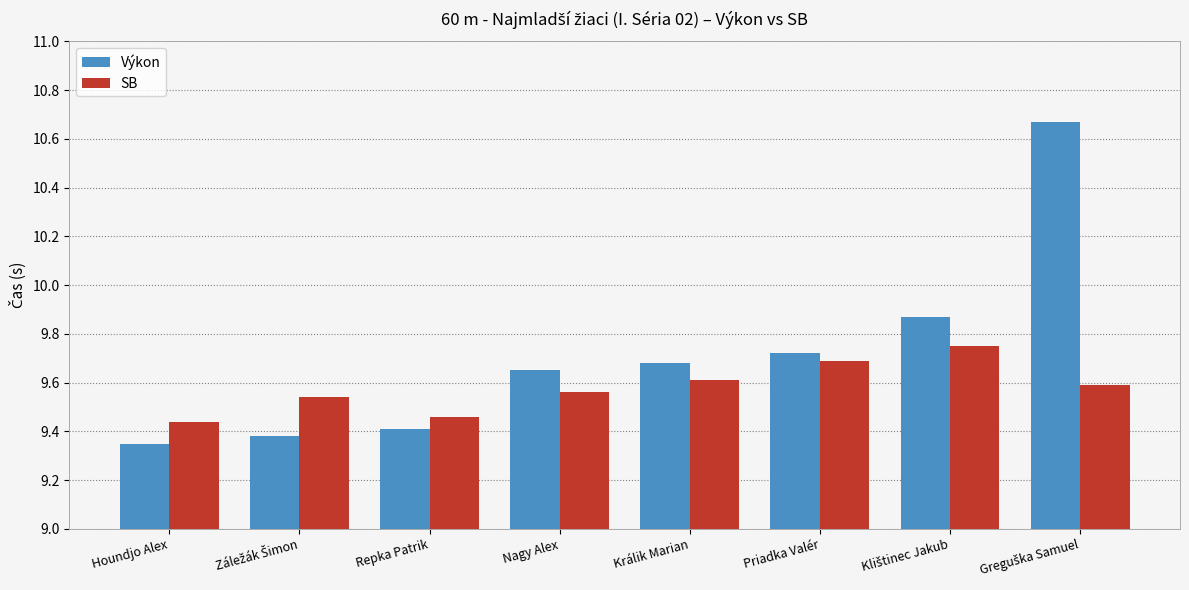

At how many categories does at least one series exceed 9?

8